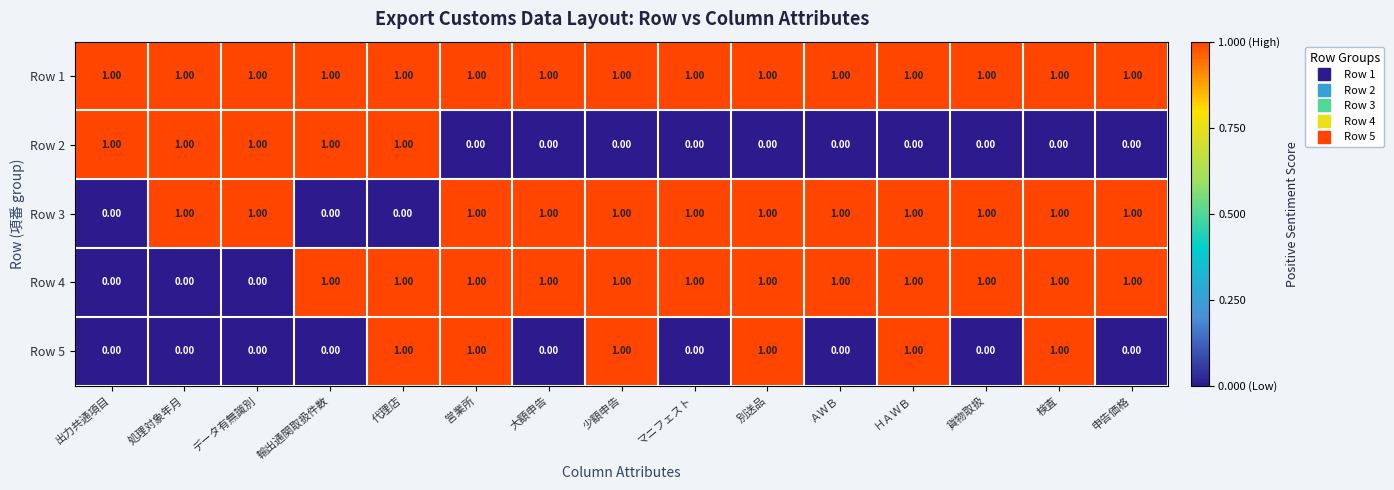

Which series has the largest total across all categories?

Row 1